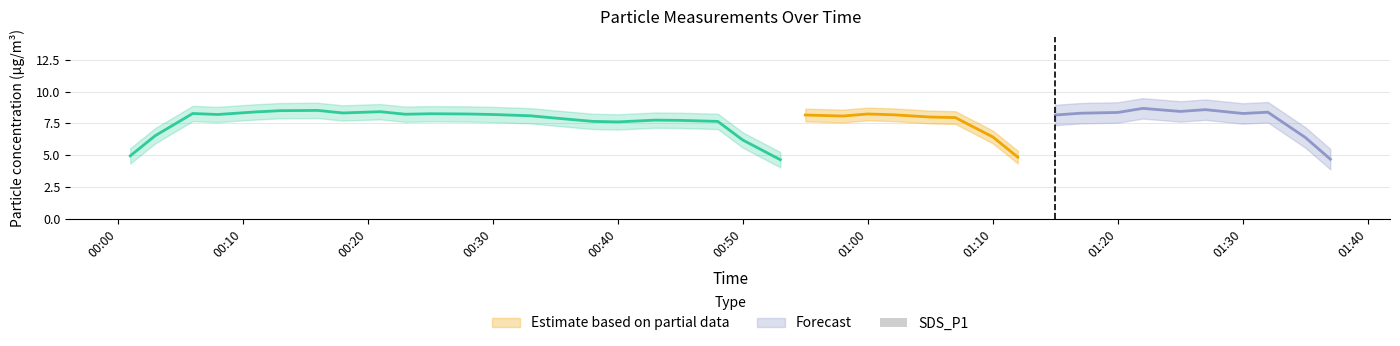

What is the label of the 40th bar from the right?

00:00